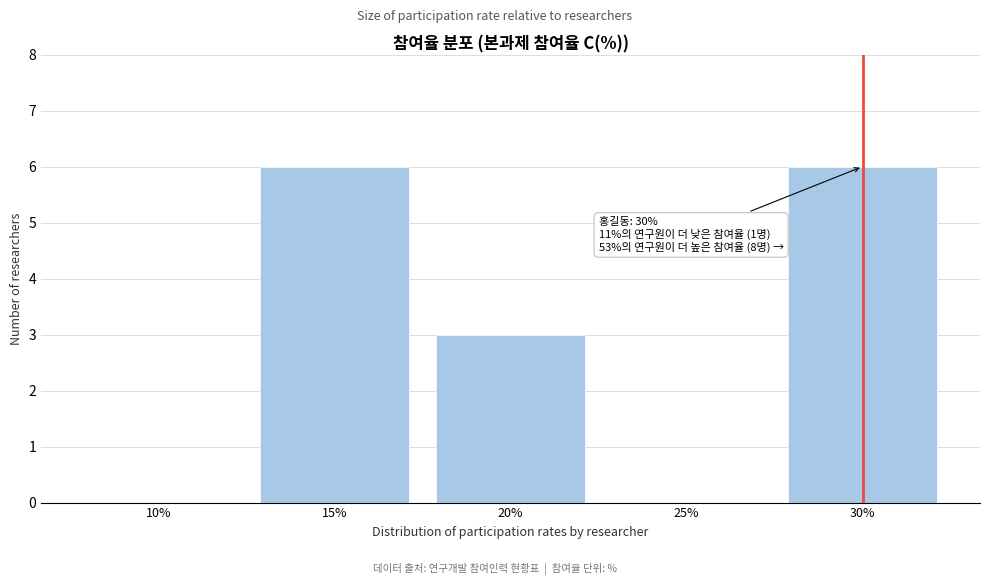

Reading left to right, what are all the values shown in this chart?

10%=0	15%=6	20%=3	25%=0	30%=6